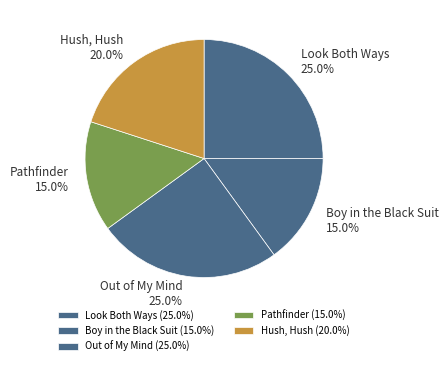

To the nearest percent, what portion does Out of My Mind represent?

25%